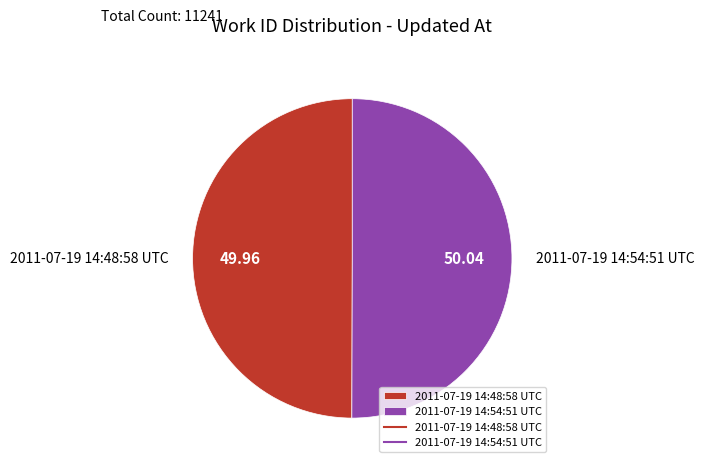

Do 2011-07-19 14:54:51 UTC and 2011-07-19 14:48:58 UTC together represent more than half of the pie?

Yes